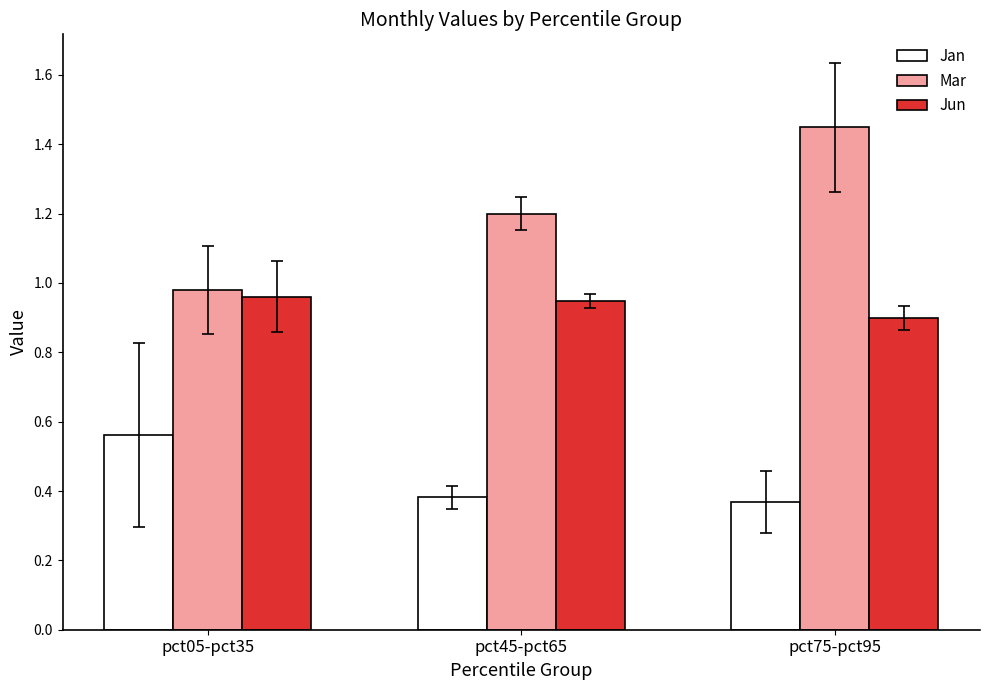

How many bars are there in each group?

3